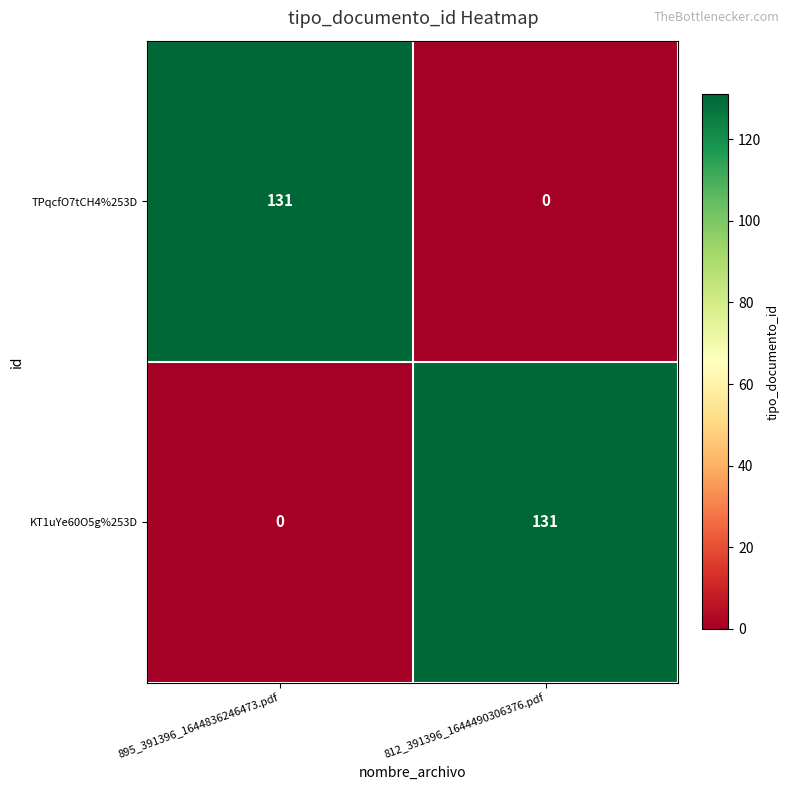

Rank the series at 895_391396_1644836246473.pdf from highest to lowest value.

TPqcfO7tCH4%253D, KT1uYe60O5g%253D